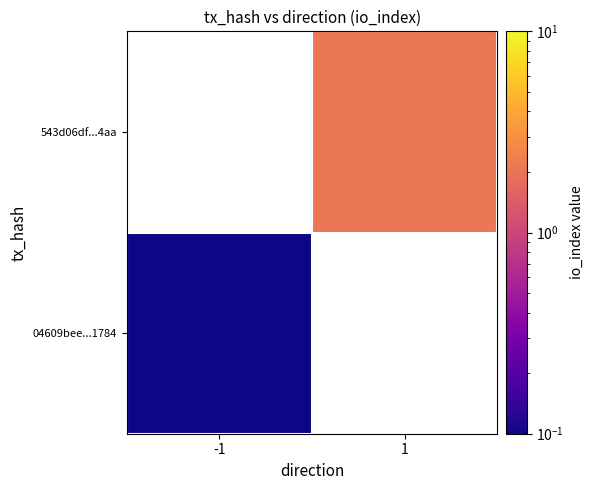

What is the maximum value for 04609bee...1784?

0.1